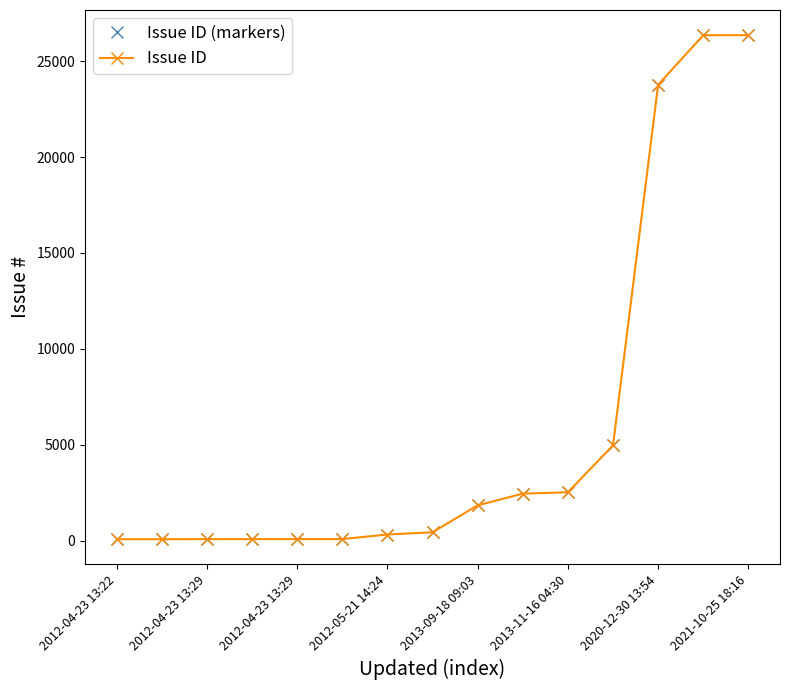

What is the difference between the maximum and minimum values in the Issue ID (markers) series?

26288